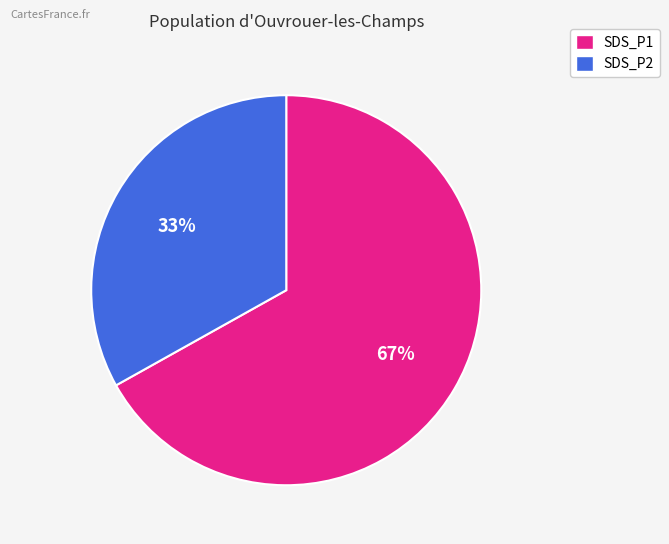

Is there any slice that represents more than half of the pie?

Yes